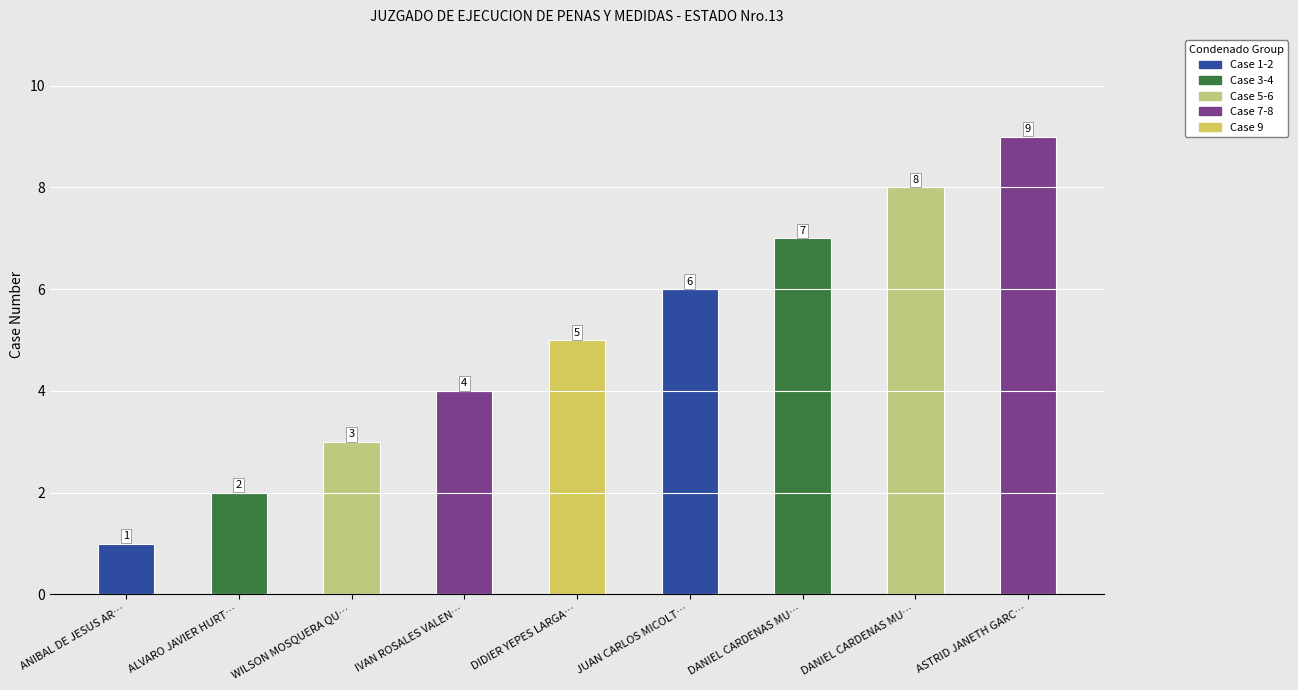

How many series are shown in this chart?

1